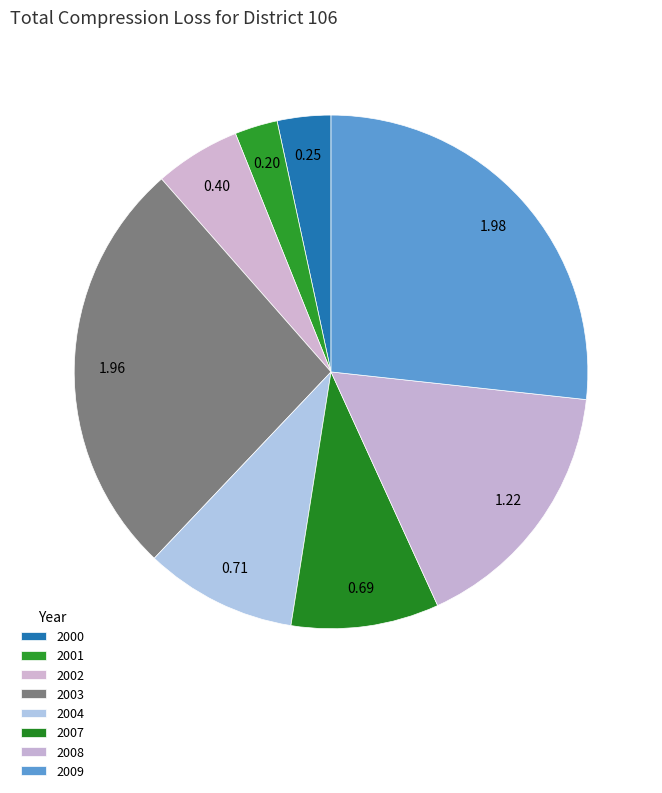

Does 2001 represent more than half of the total?

No